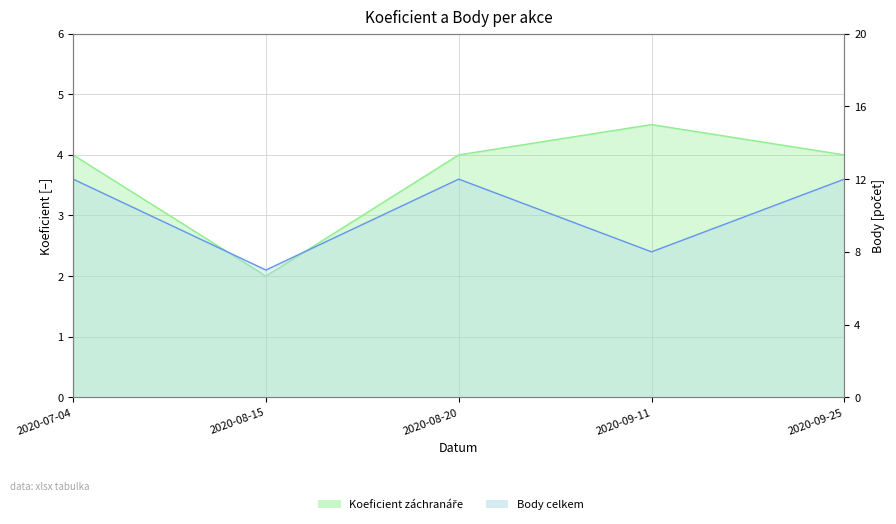

In Body, how many points are higher than both neighbors (excluding endpoints)?

1